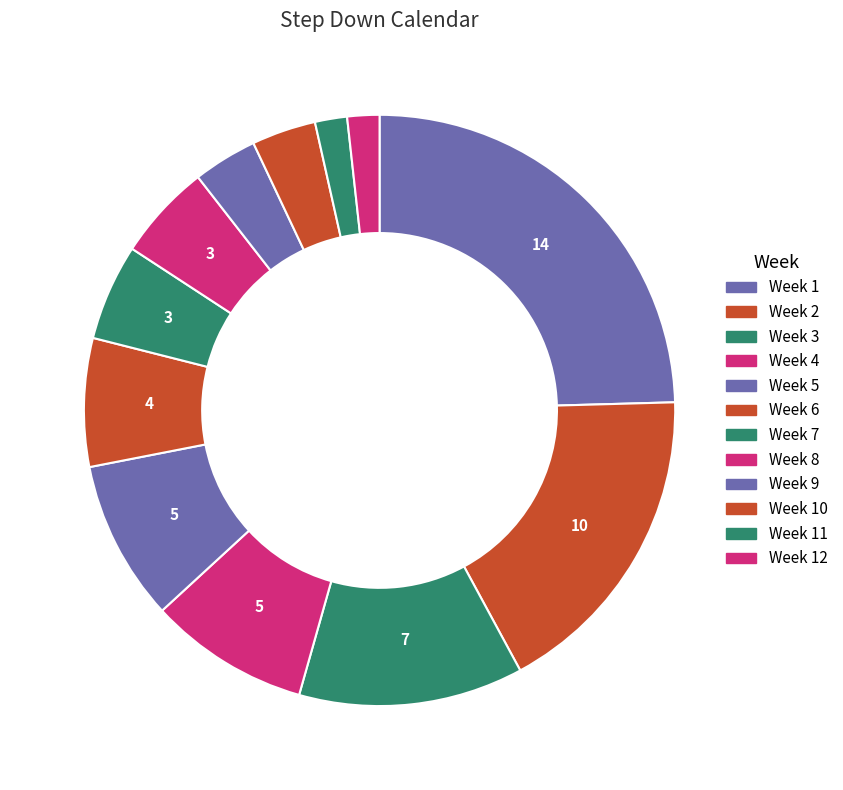

How many segments does this pie chart have?

12